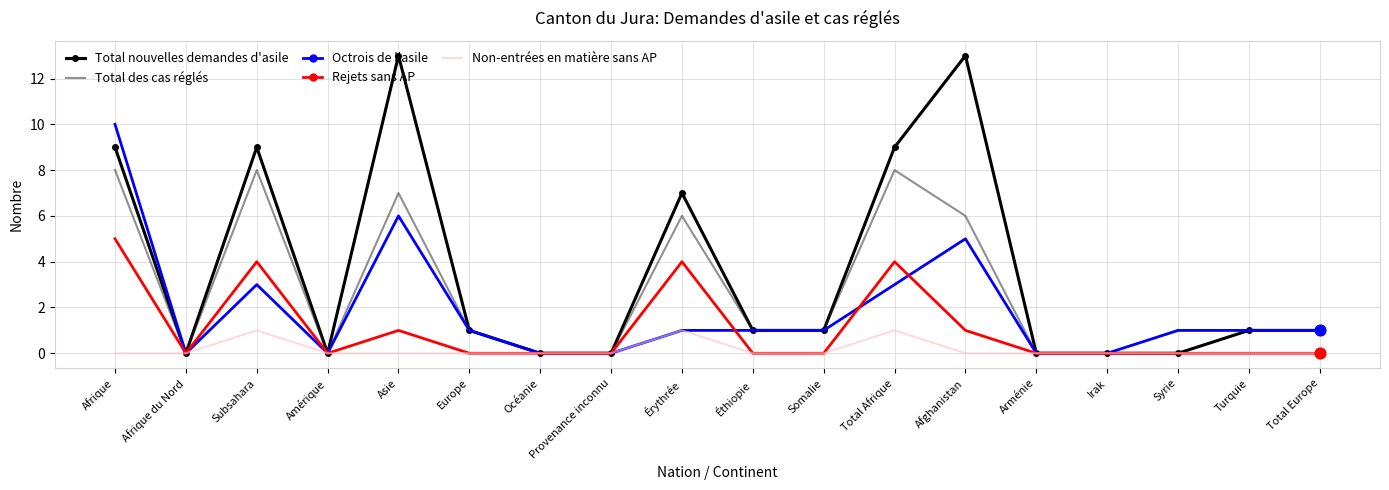

At which category is the sum across all series the highest?

Afrique